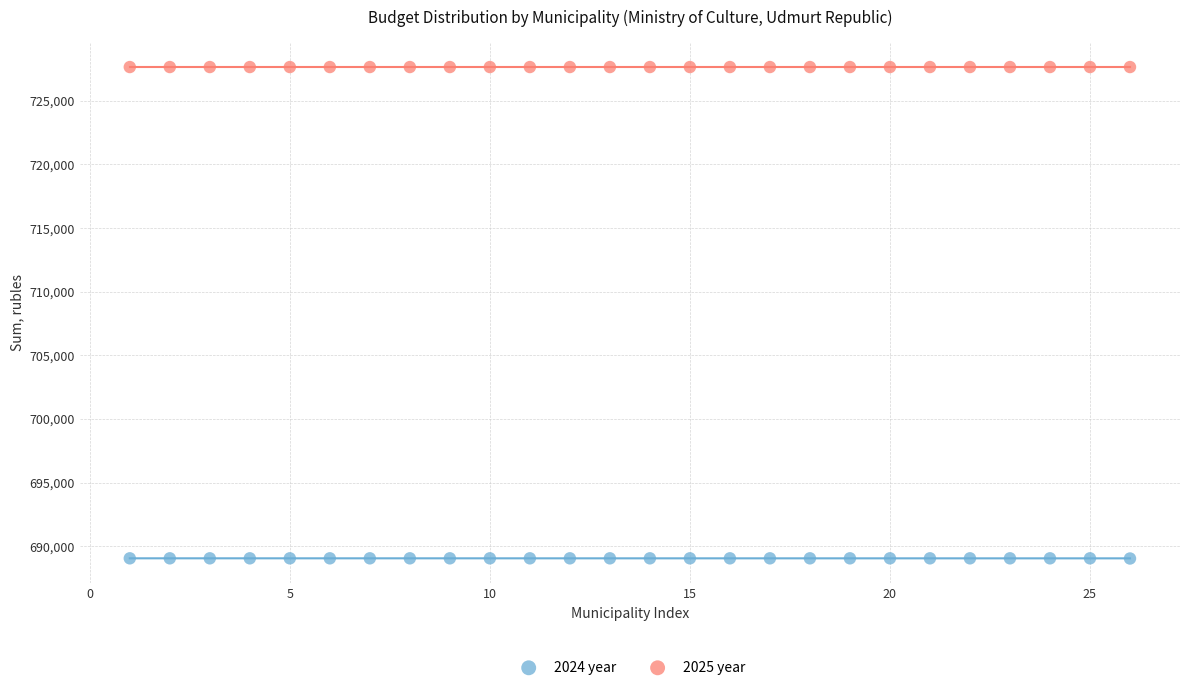

Which series reaches the maximum Y coordinate?

2025 year